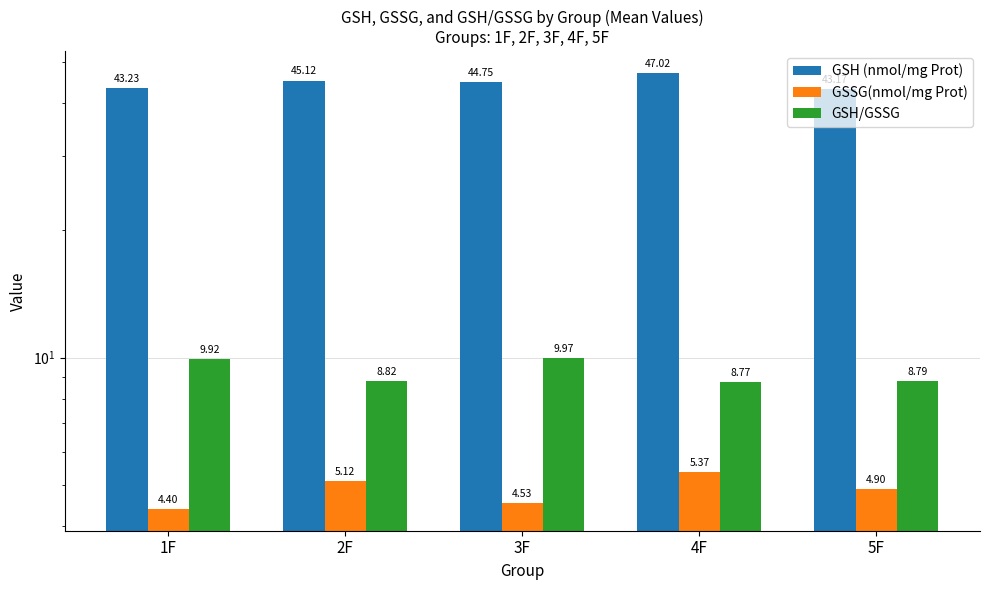

How many bars are there in each group?

3